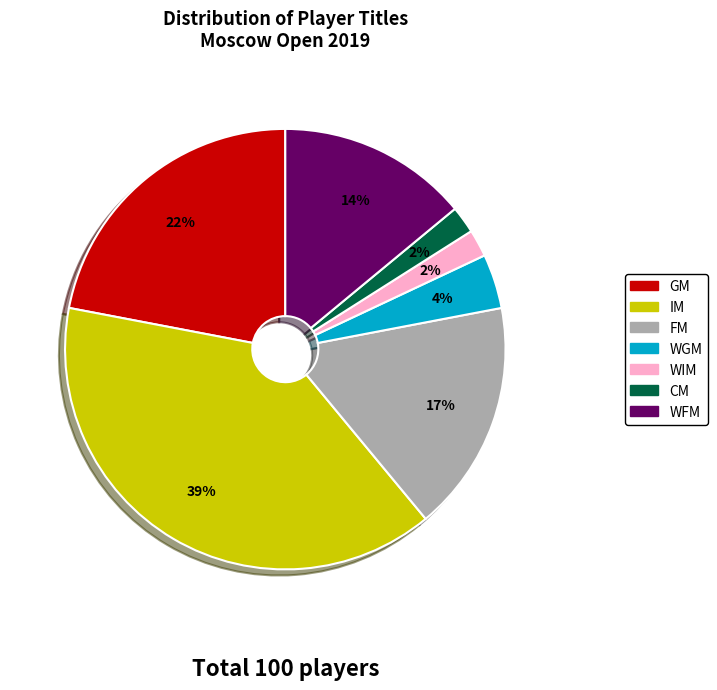

Is it true that WFM is 14% of the pie?

True